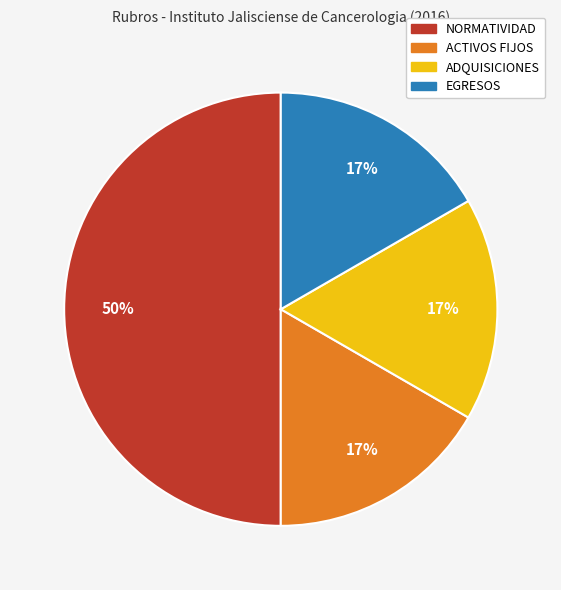

To the nearest percent, what portion does NORMATIVIDAD represent?

50%